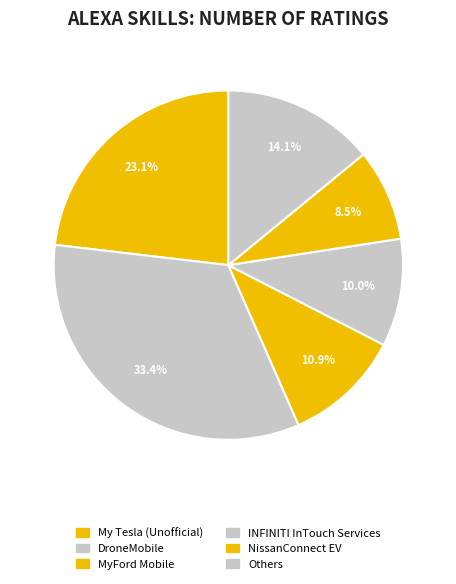

How many slices are in this pie chart?

6